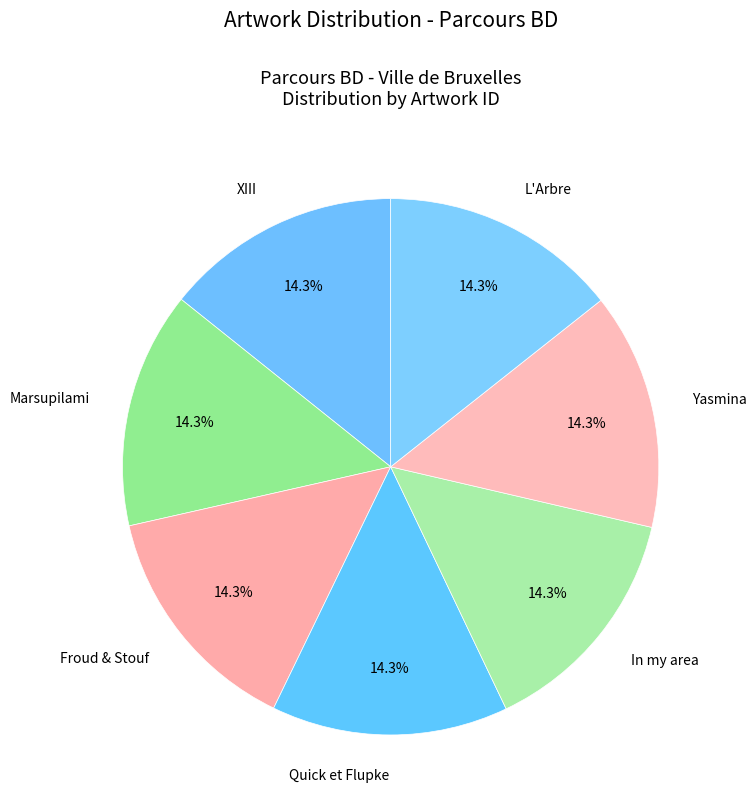

How many segments does this pie chart have?

7